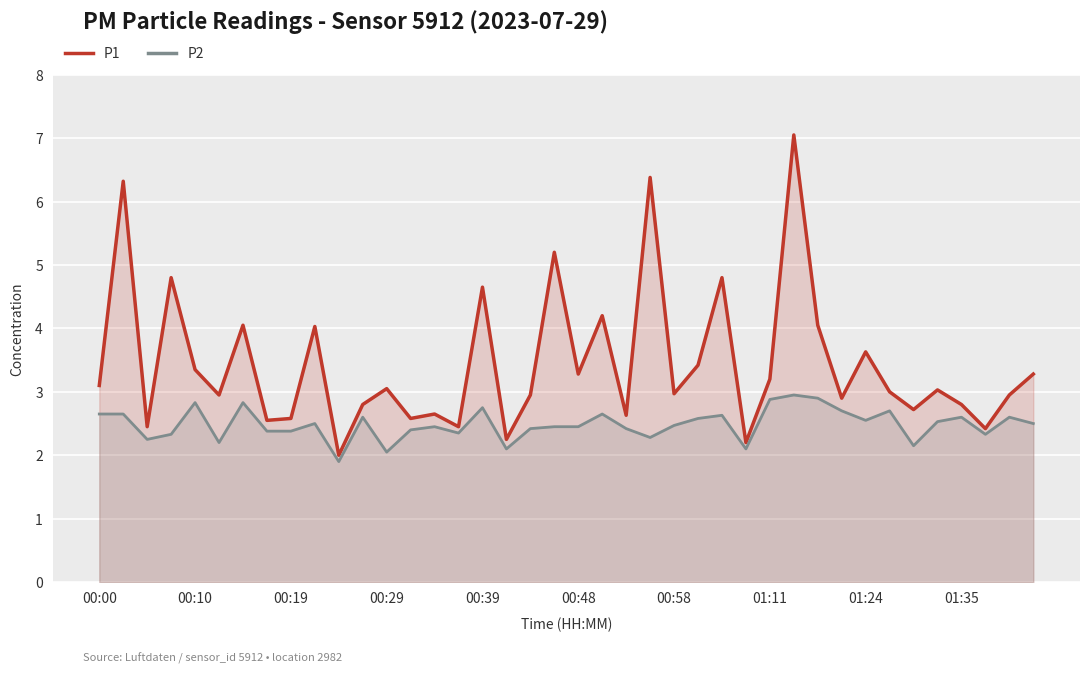

True or false: P1 has more than 2 points higher than both neighbors.

True